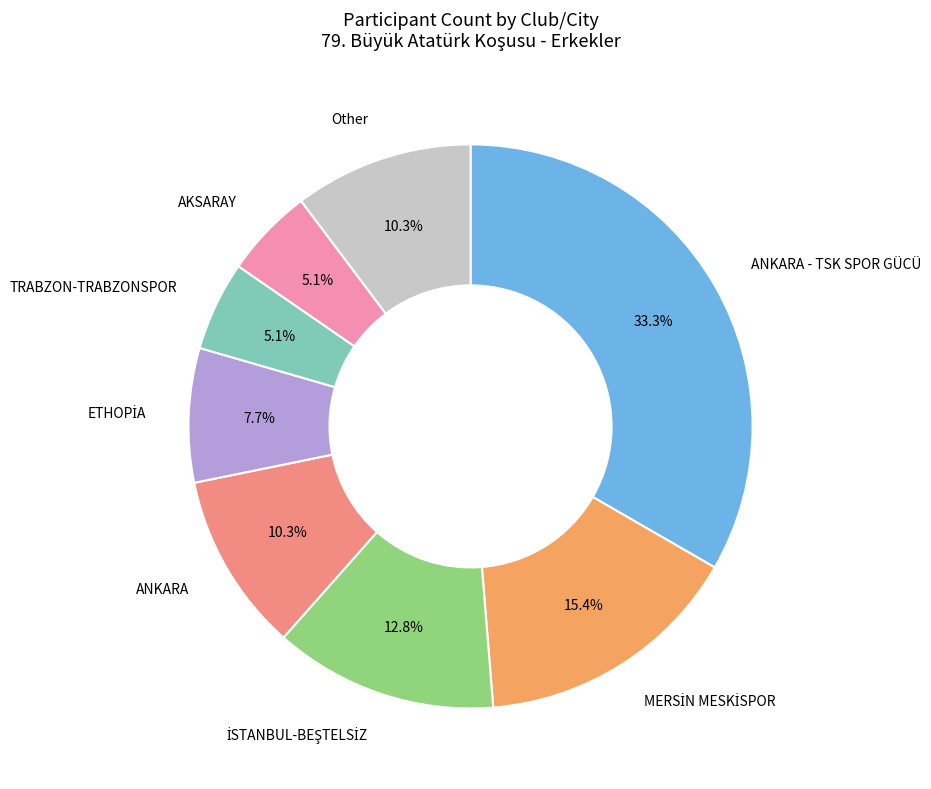

What percentage is NOT represented by Other?

89.7%